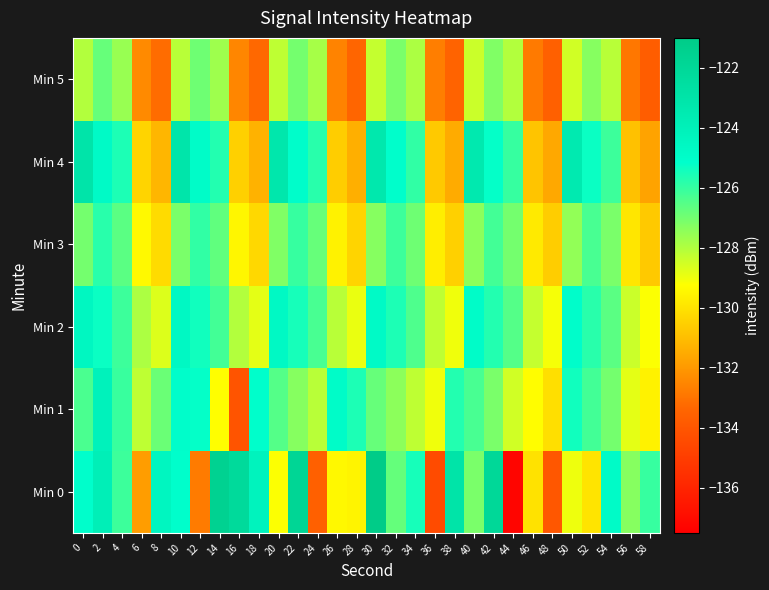

At which category is the sum across all series the highest?

2